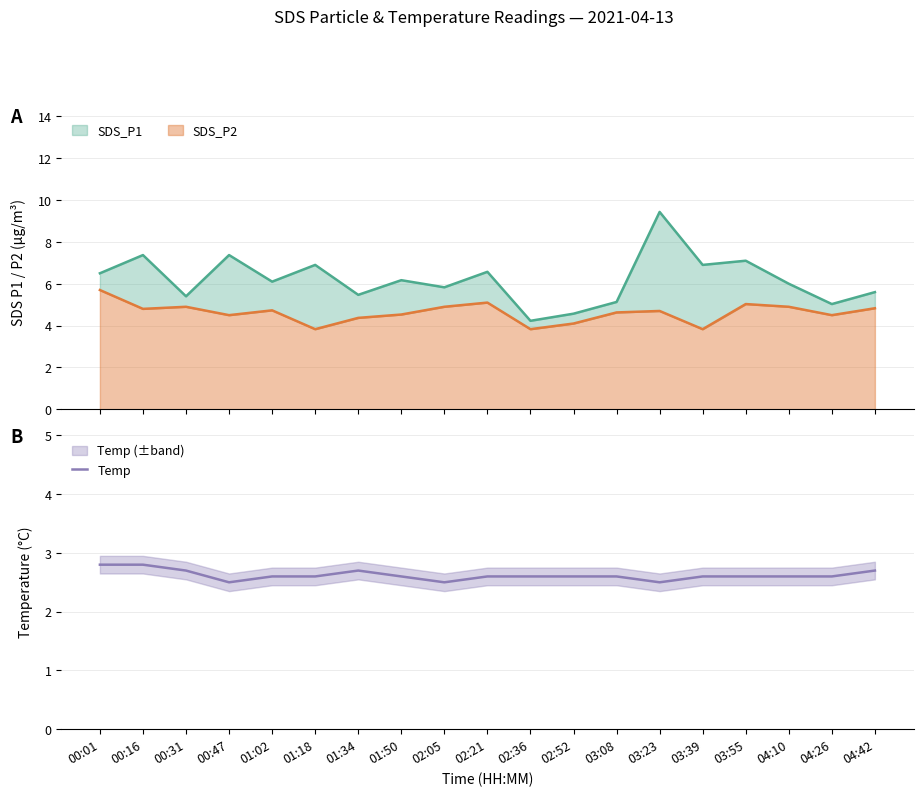

What is the label of the 19th point from the right?

00:01